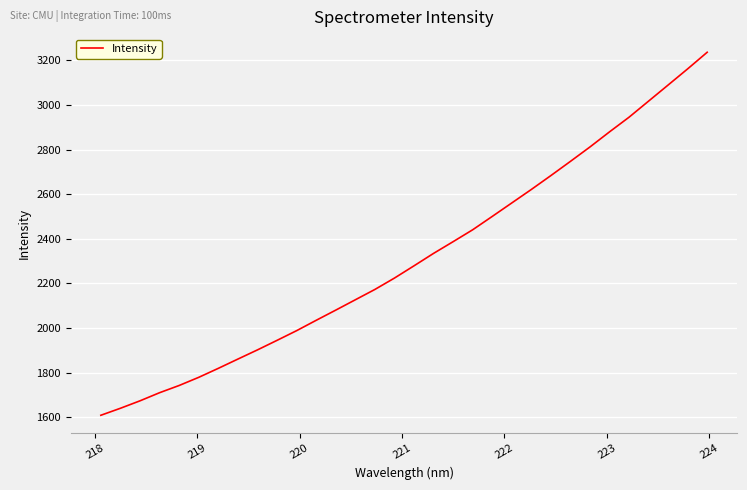

Reading left to right, list all the values displayed in this chart.

1609.1	1640.5	1673.9	1710.3	1742.6	1779.2	1819.4	1861.0	1902.1	1944.9	1988.3	2034.7	2080.3	2126.7	2172.9	2223.9	2278.9	2334.6	2387.1	2440.4	2500.2	2560.6	2621.0	2683.3	2746.9	2811.5	2879.2	2944.9	3017.0	3089.1	3161.5	3236.0